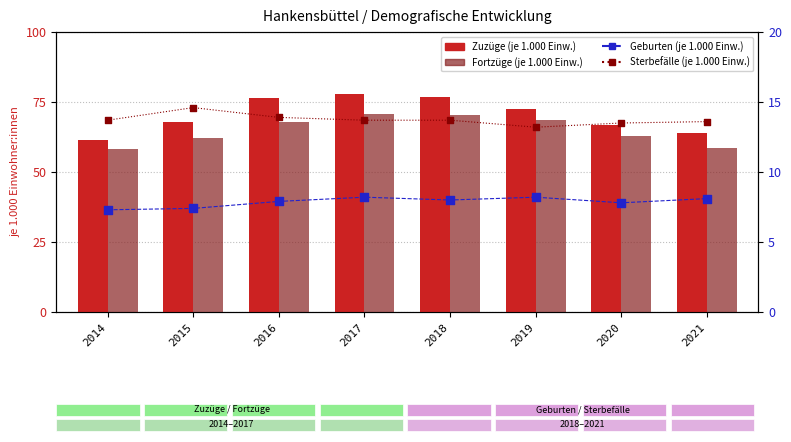

Which series reaches the maximum Y coordinate?

Zuzüge (je 1.000 Einw.)